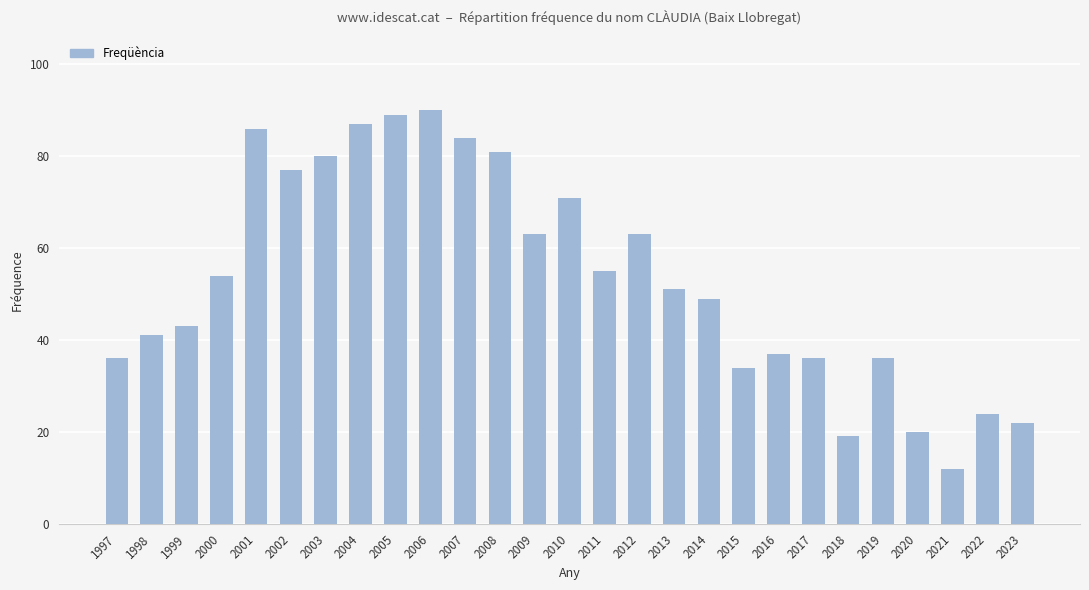

Which category has the lowest value across all series?

2021